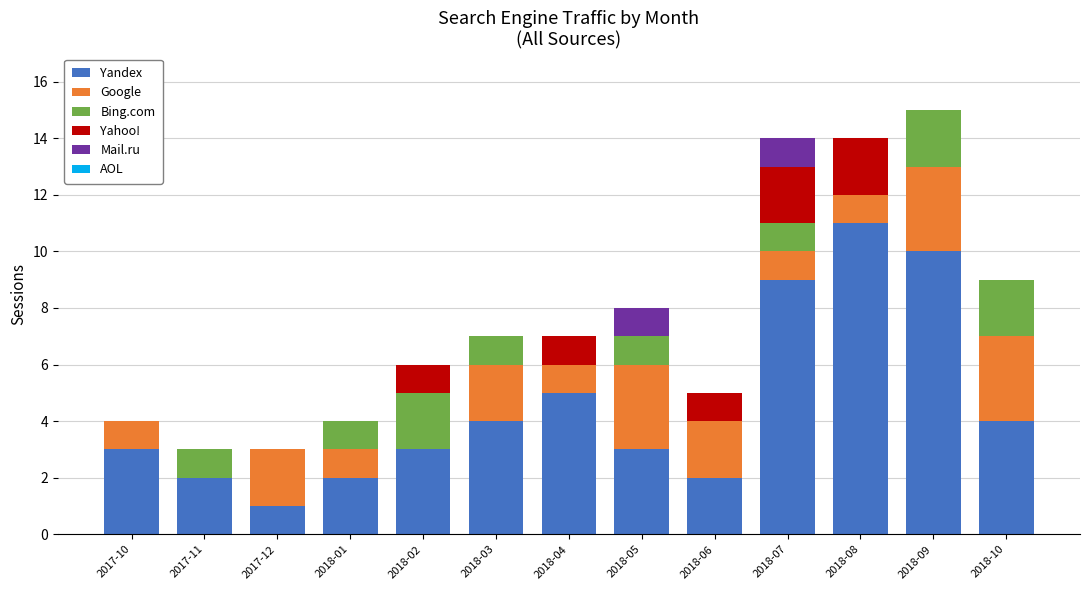

What is the sum of the Yandex values at 2018-08 and 2018-06?

13